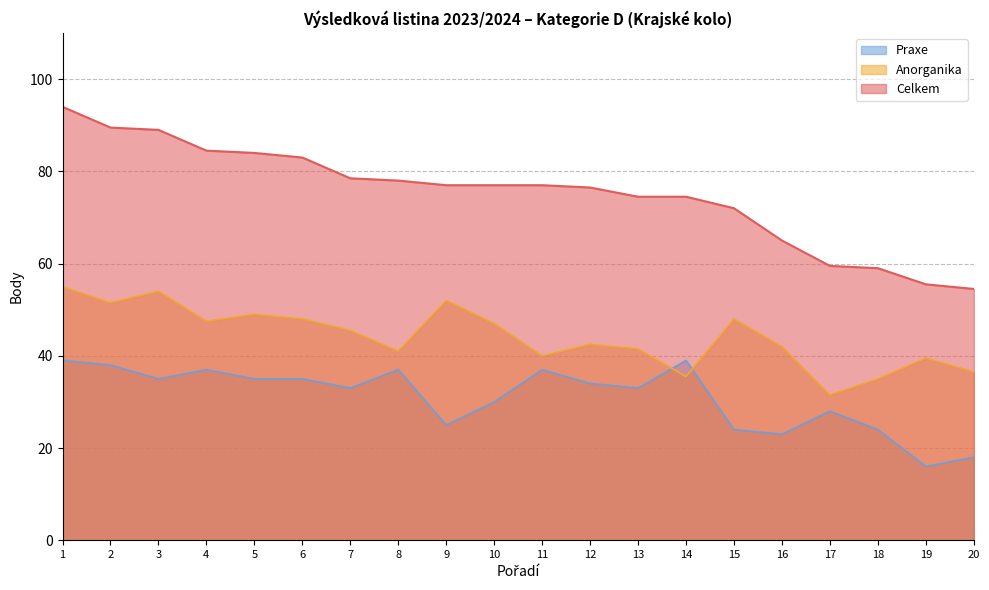

How many series are shown in this chart?

3